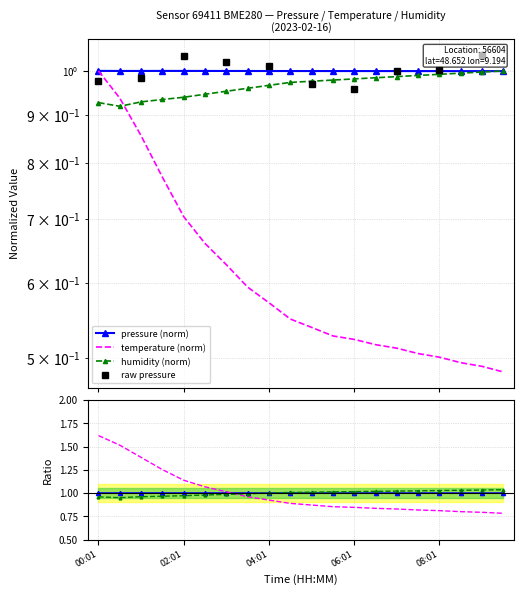

How many data points does each series have?

20